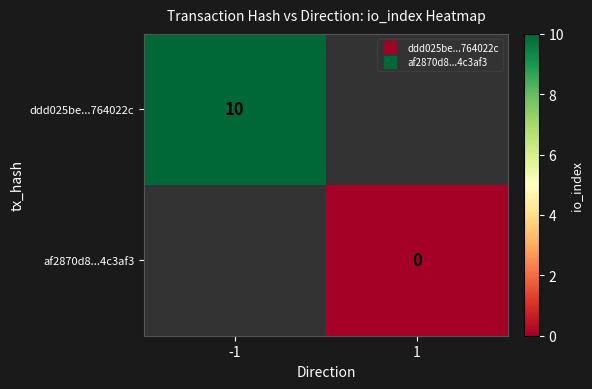

Which label corresponds to the smallest value in the chart?

1